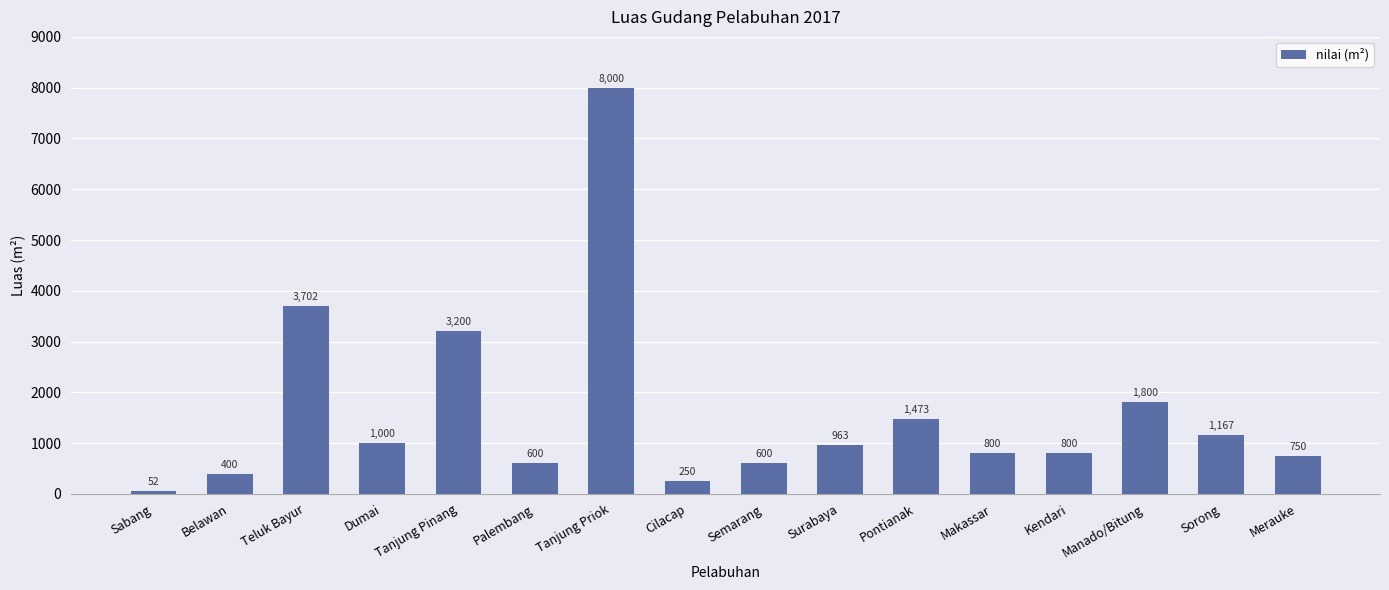

What is the change in value from Semarang to Pontianak?

+873